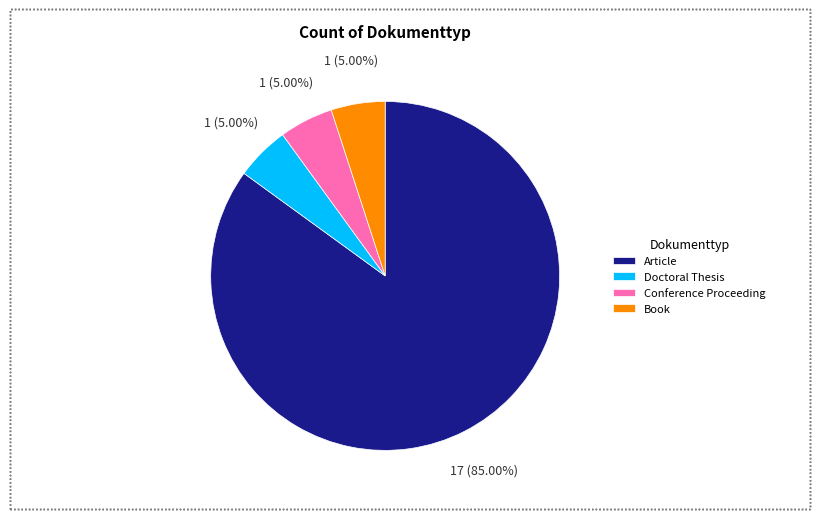

Combined, what portion of the pie is Conference Proceeding and Article?

90.0%